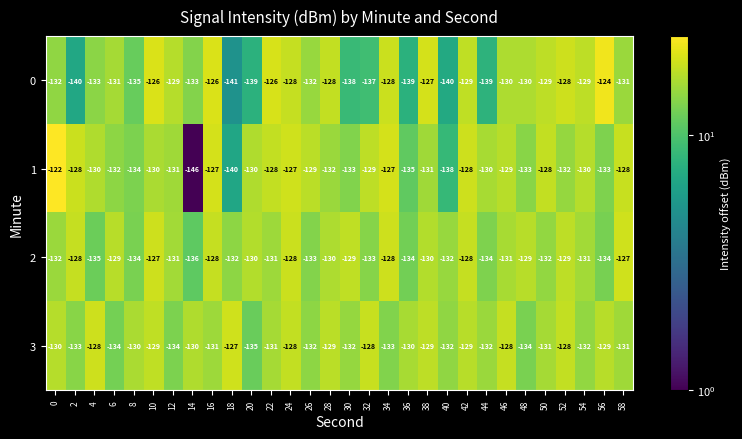

True or false: 0 has a value of -209 at 40.

False